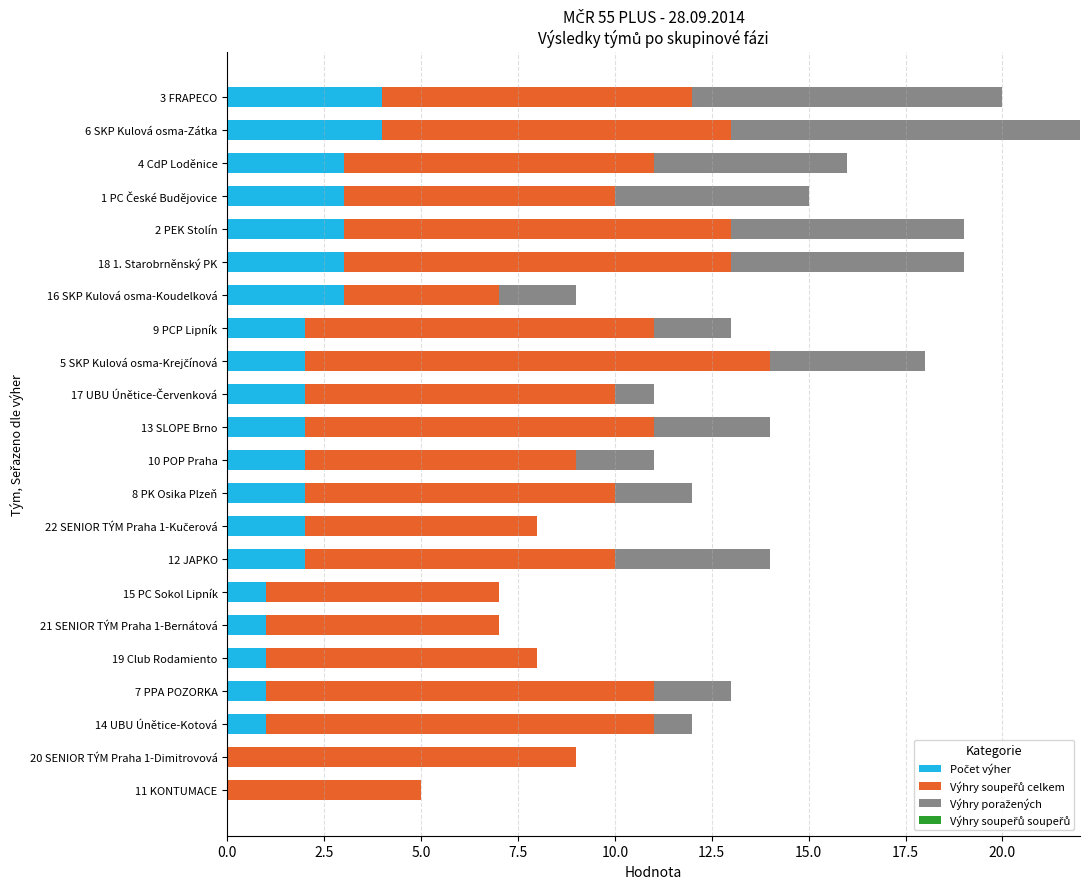

At which category is the sum across all series the highest?

6 SKP Kulová osma-Zátka